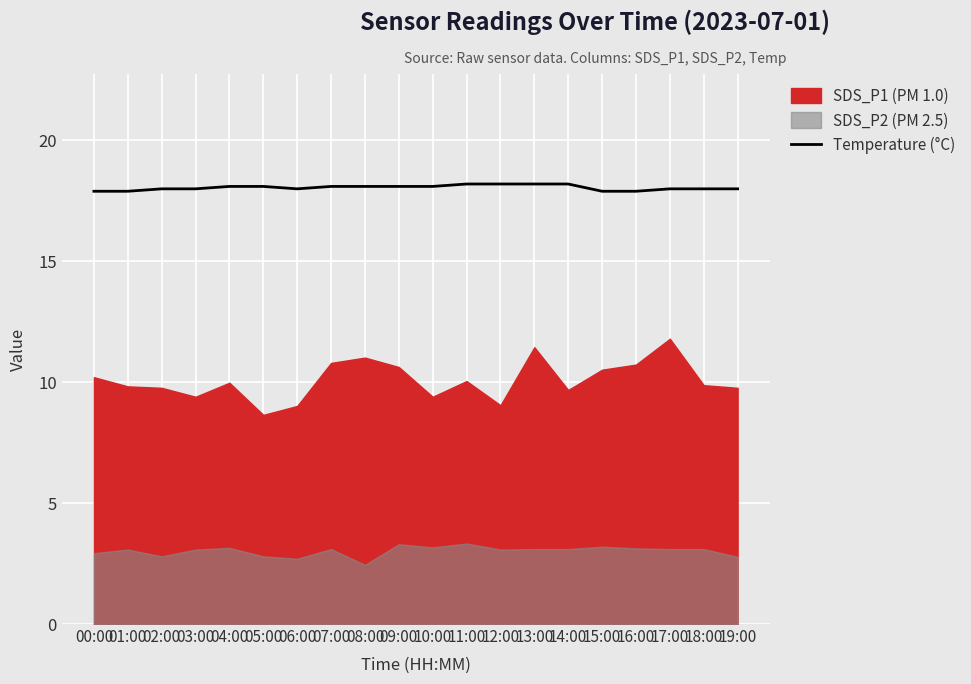

What is the change in value from 01:00 to 19:00?

+0.1